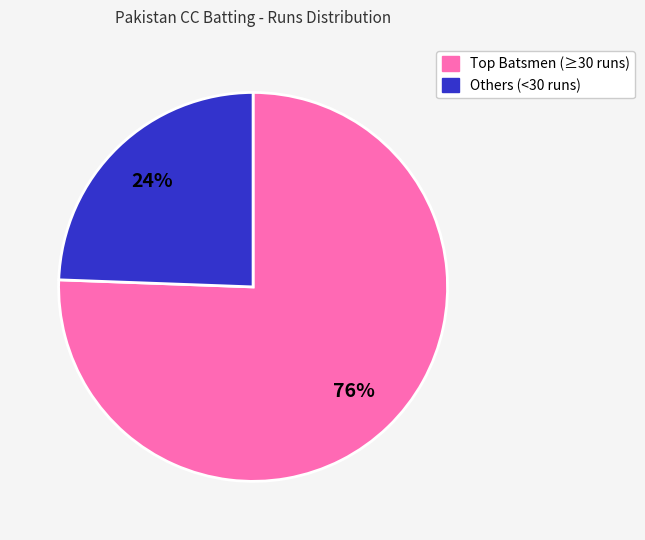

Does any single category account for the majority?

Yes